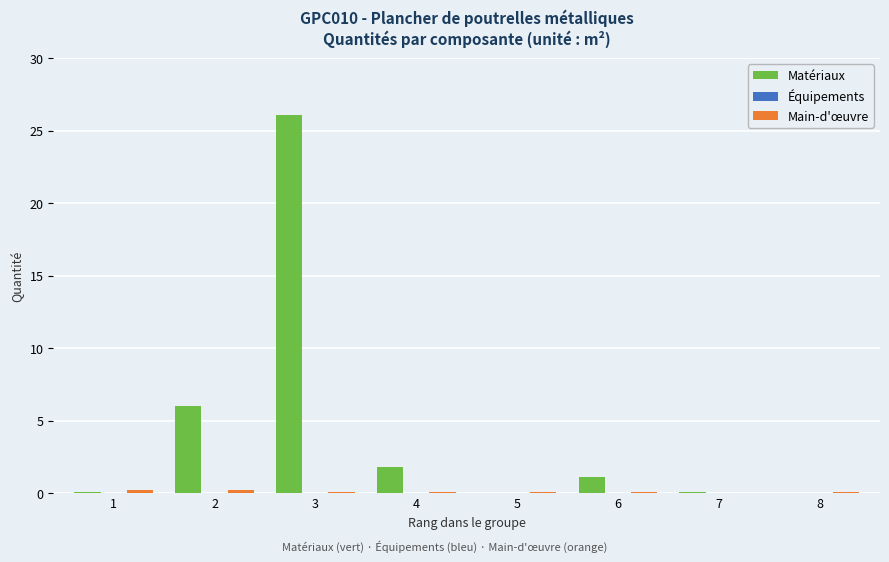

Is it true that Matériaux equals 8.2 at 8?

False